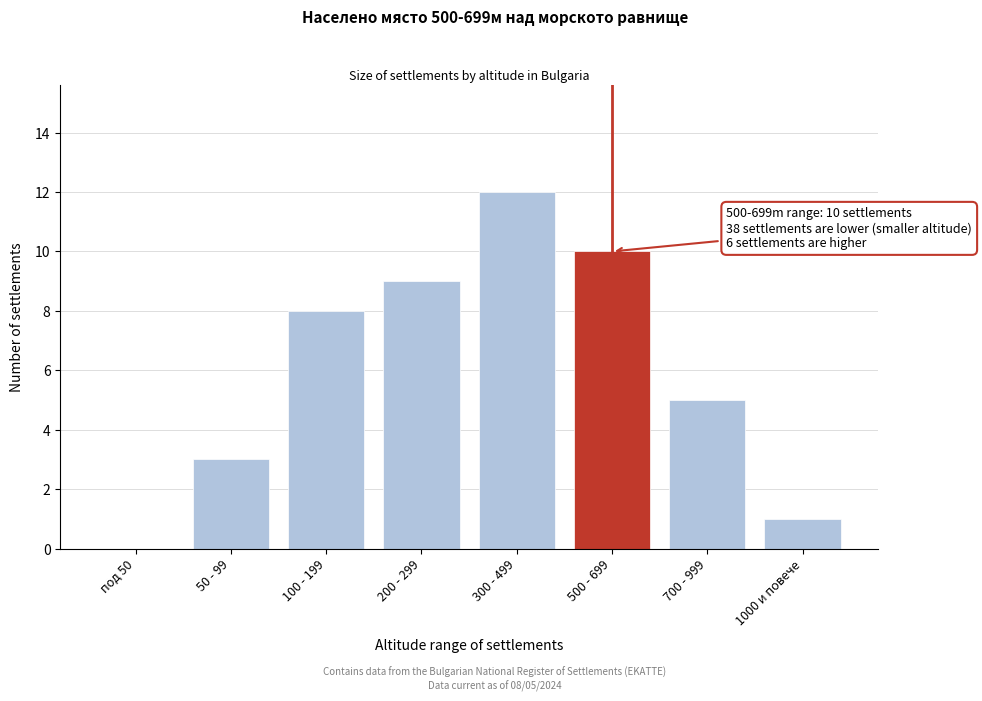

Reading left to right, what are all the values shown in this chart?

под 50=0	50 - 99=3	100 - 199=8	200 - 299=9	300 - 499=12	500 - 699=10	700 - 999=5	1000 и повече=1